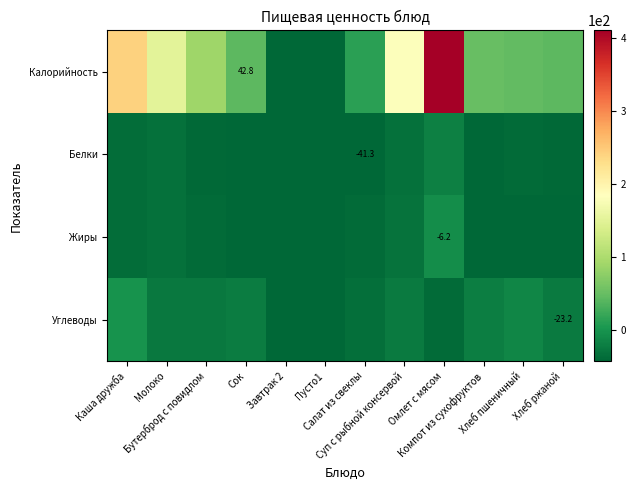

At which category does the chart reach its minimum across all series?

Завтрак 2